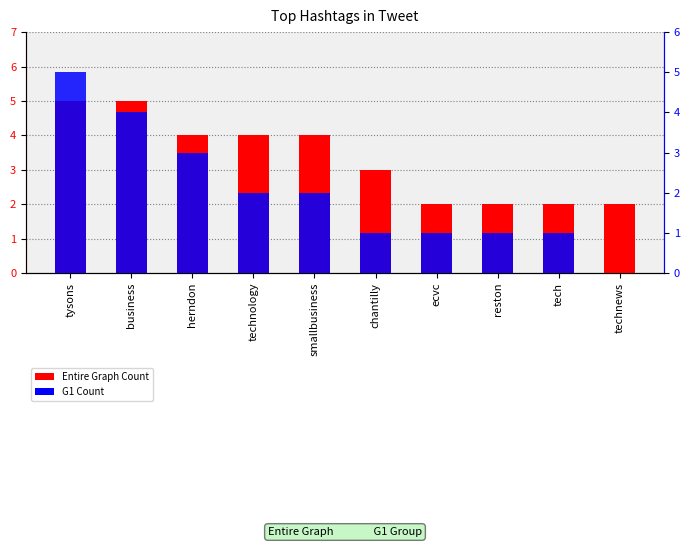

The value of G1 Count at tech is 1. True or false?

True